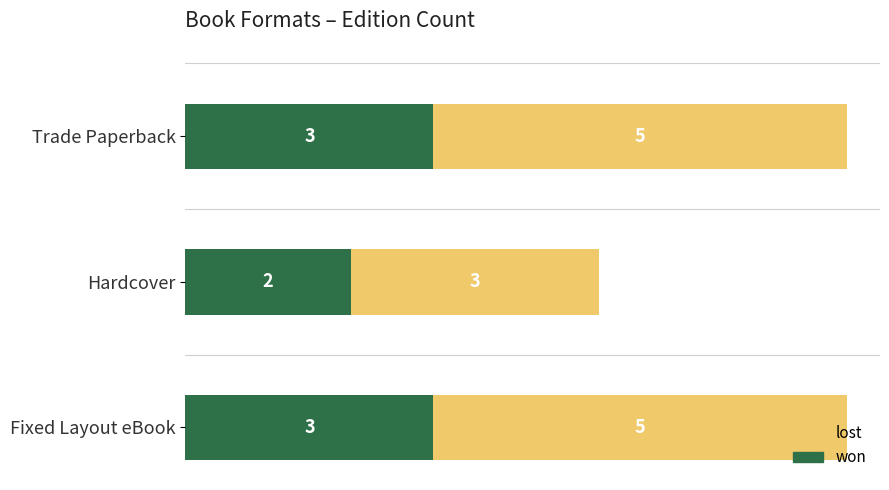

What is the sum of all won values?

8